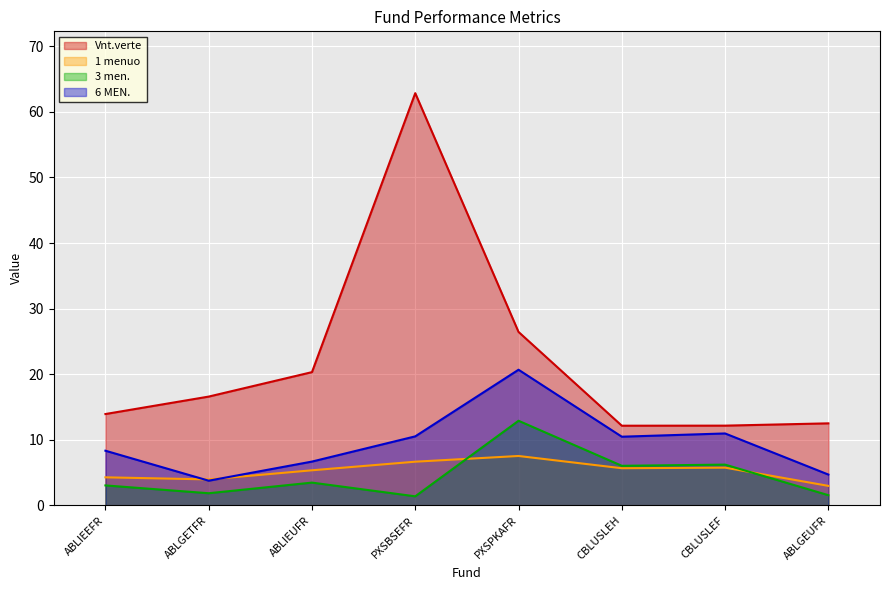

What is the label of the 2nd point from the right?

CBLUSLEF